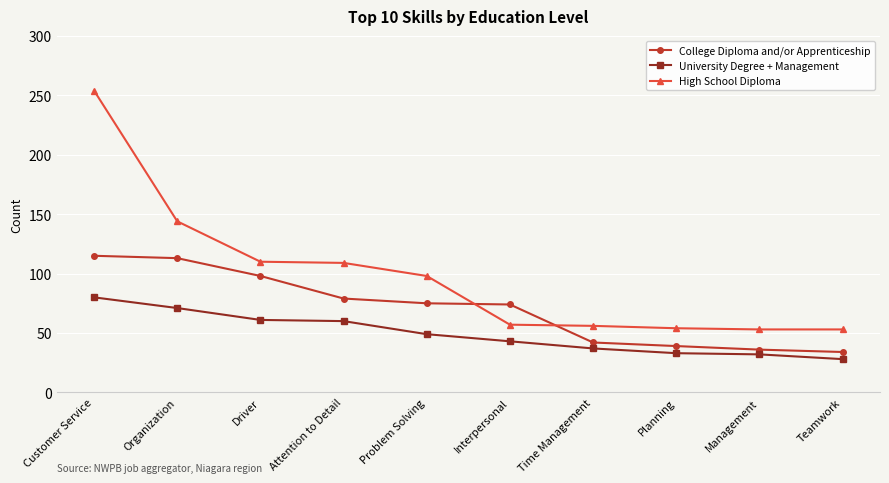

What is the label of the 1st point from the right?

Teamwork